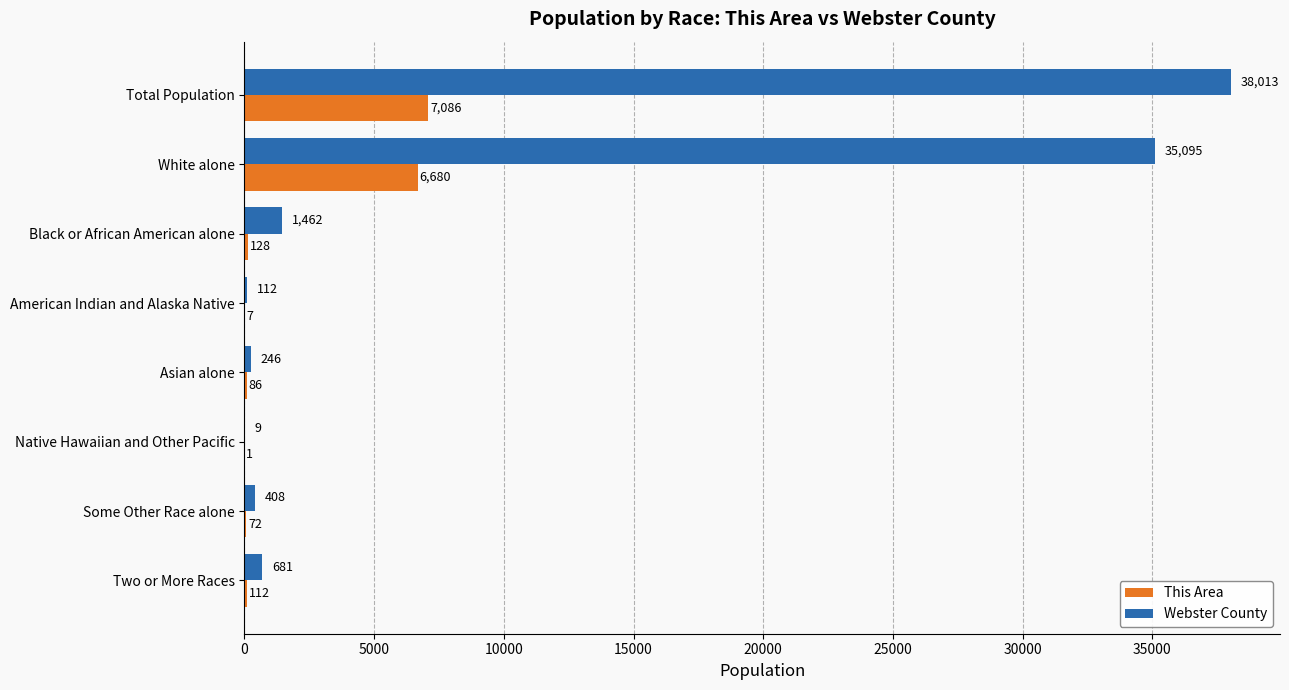

What are all the series names shown in the legend?

This Area, Webster County